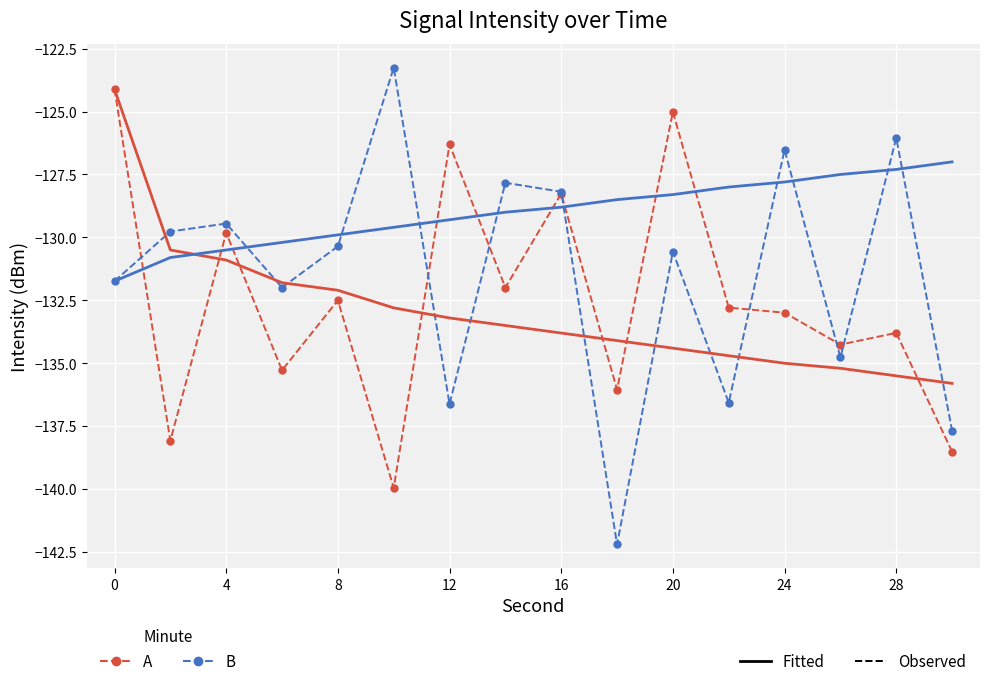

What is the greatest value displayed?

-123.3